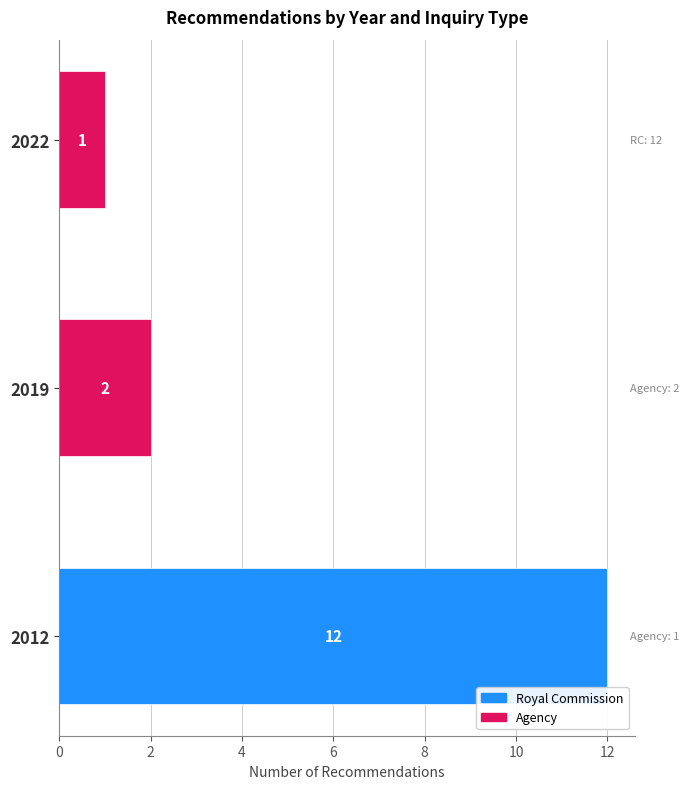

Does the chart contain any negative values?

No